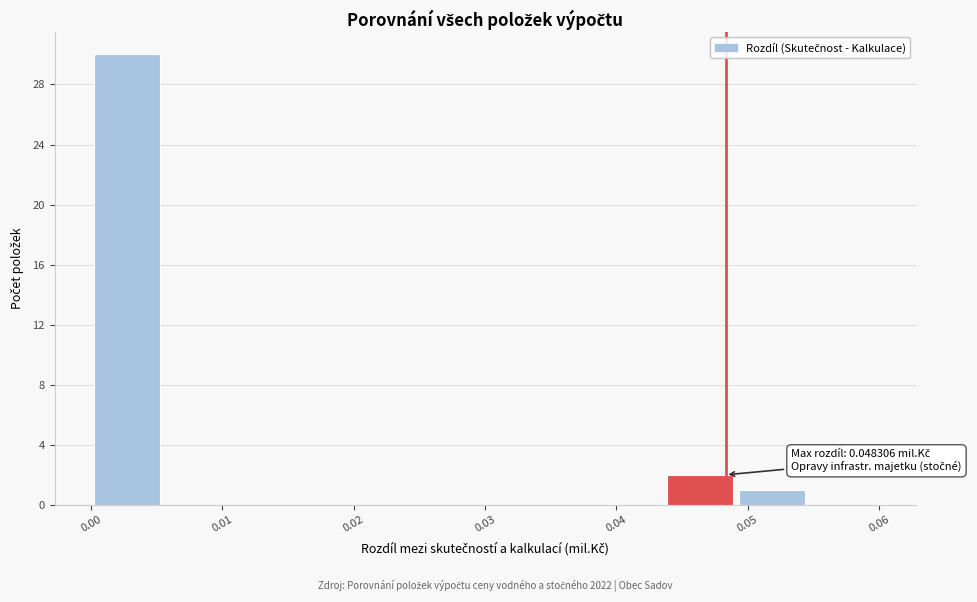

Which range on the x-axis has the tallest bar?

0.000 to 0.005